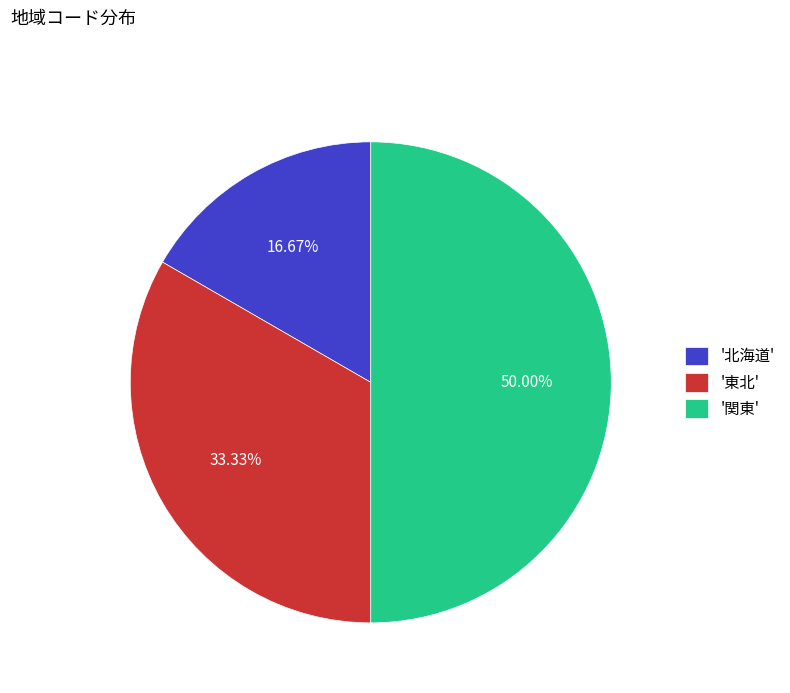

Count the number of slices in the pie.

3